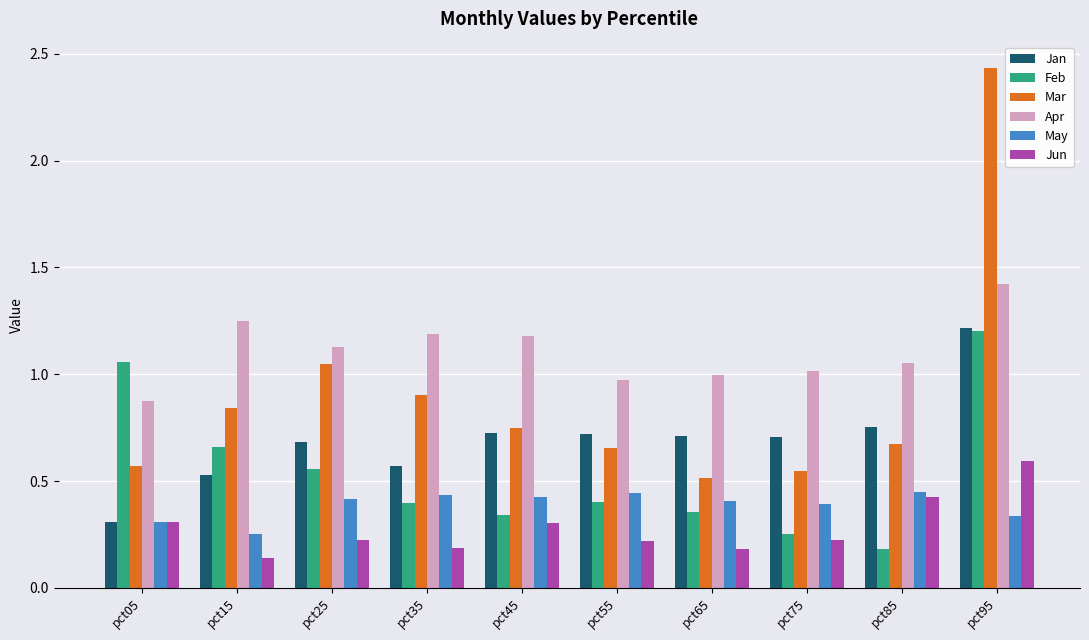

Where is Feb nearest to the value 0?

pct85